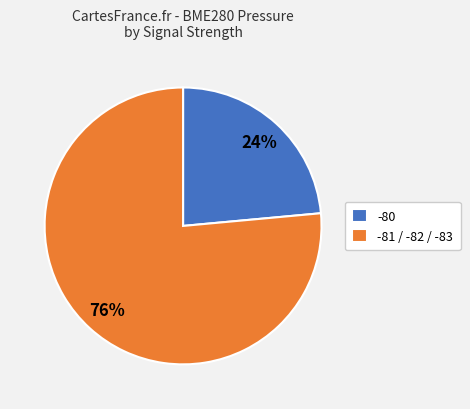

How many segments does this pie chart have?

2